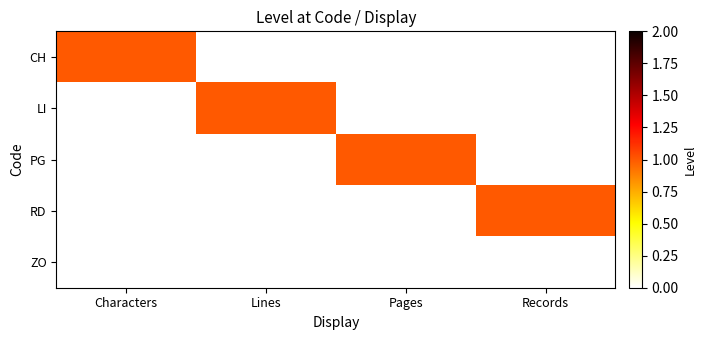

Which series has the largest range (max minus min)?

CH